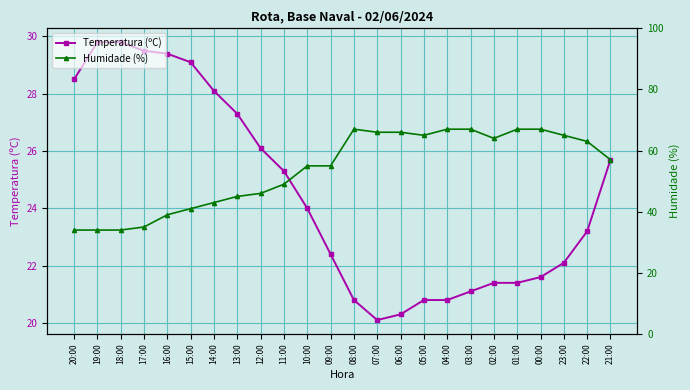

Where does the Humidade (%) series first go above 57?

08:00